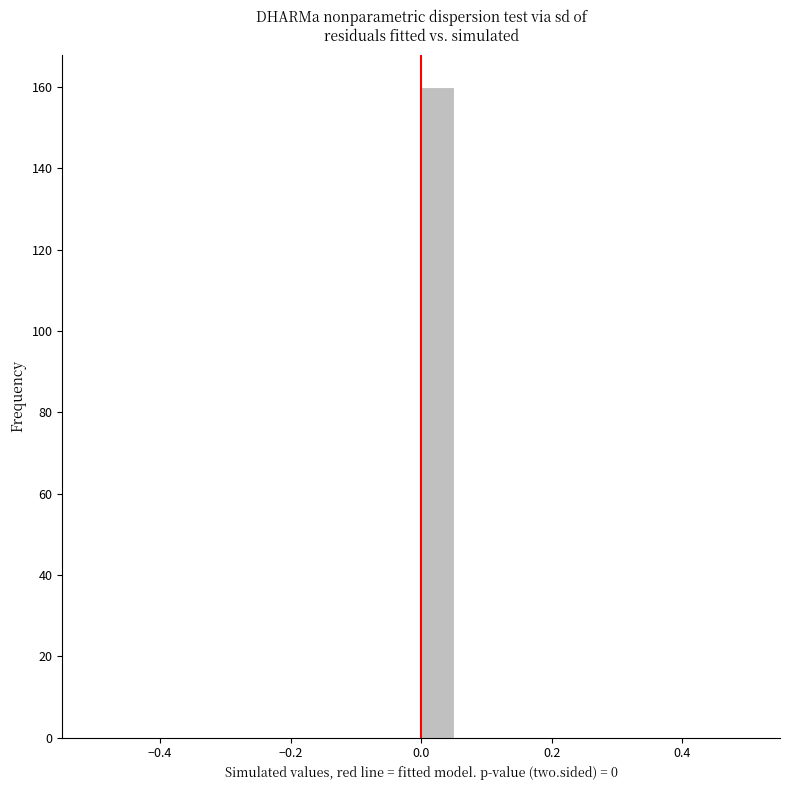

Read against the x-axis, roughly where is the centre of the tallest bar?

0.02